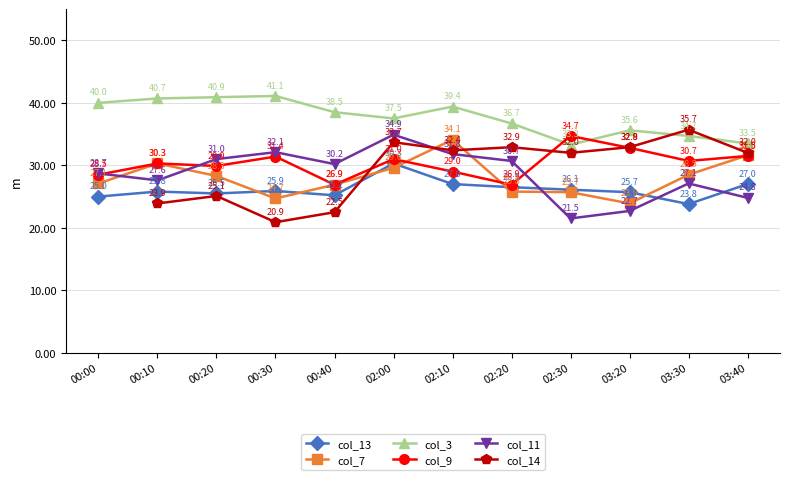

Does the chart have visible grid lines?

Yes